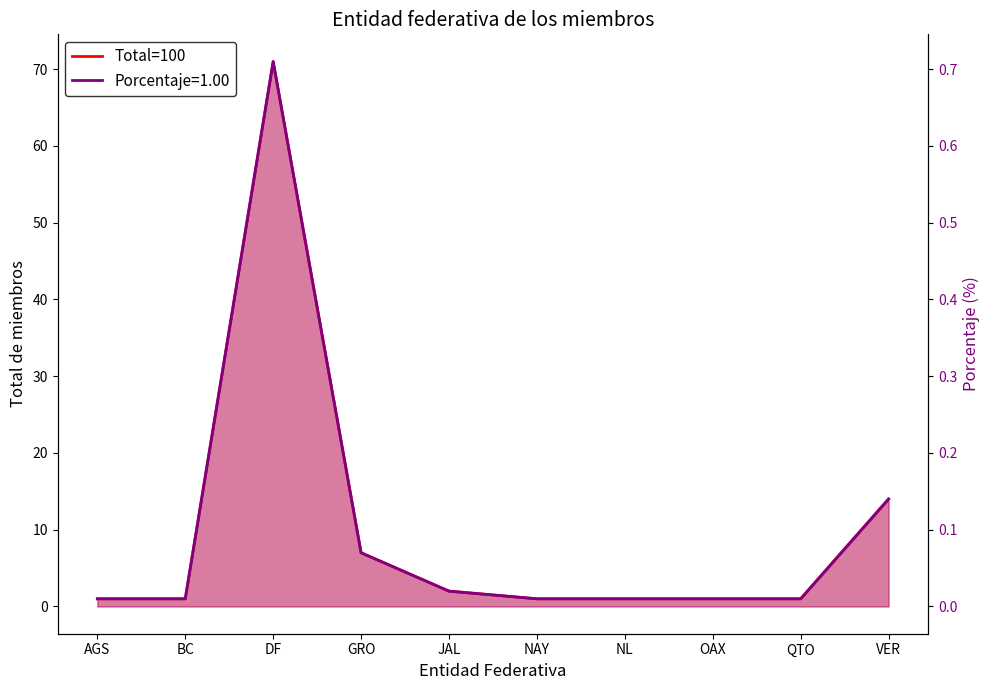

At OAX, list the series in order from largest to smallest.

Total, Porcentaje